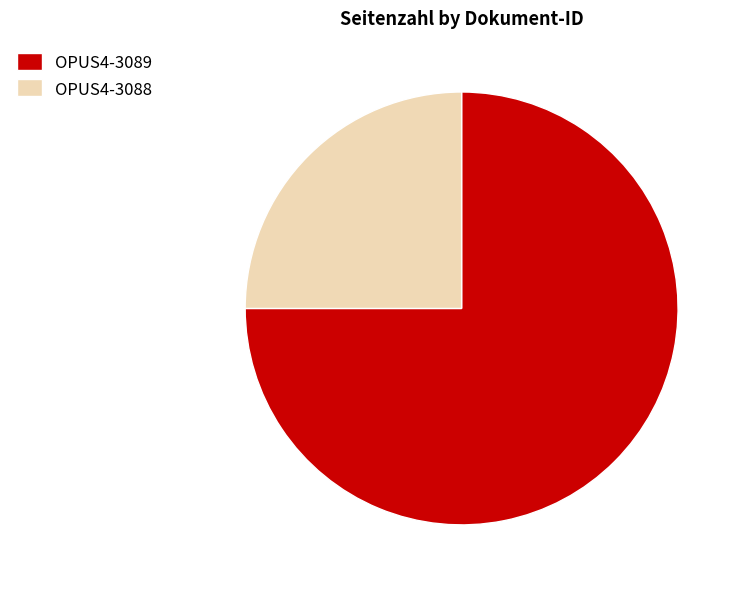

Combined, do OPUS4-3089 and OPUS4-3088 account for over 50%?

Yes